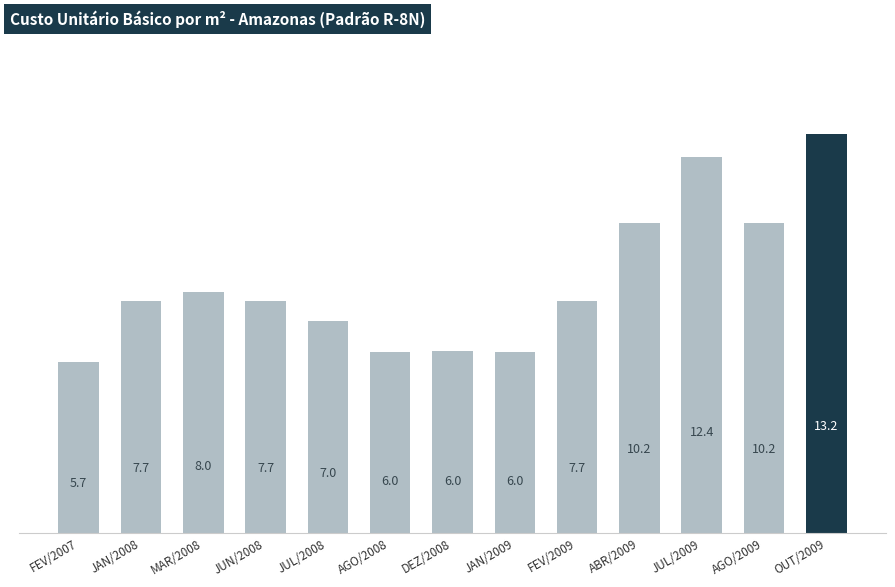

What position from the right is JUL/2008?

9